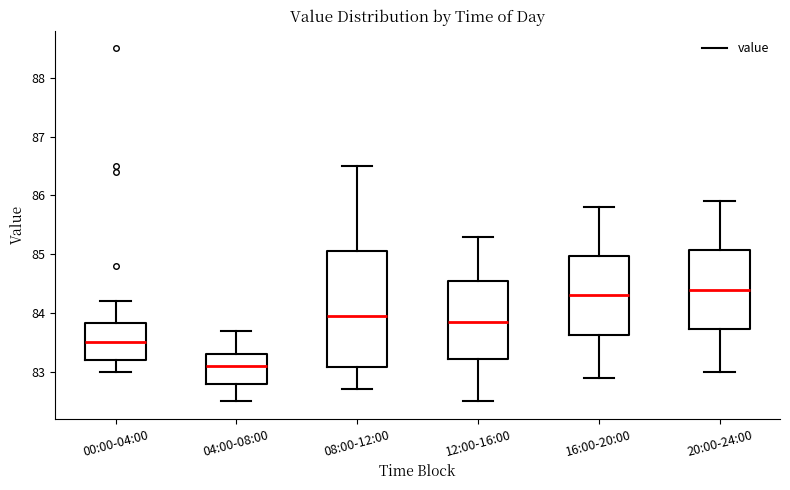

Where is the upper edge of the box for 20:00-24:00 on the y-axis? The values are not printed on the chart, so give them approximately, as read against the axis.

85.1